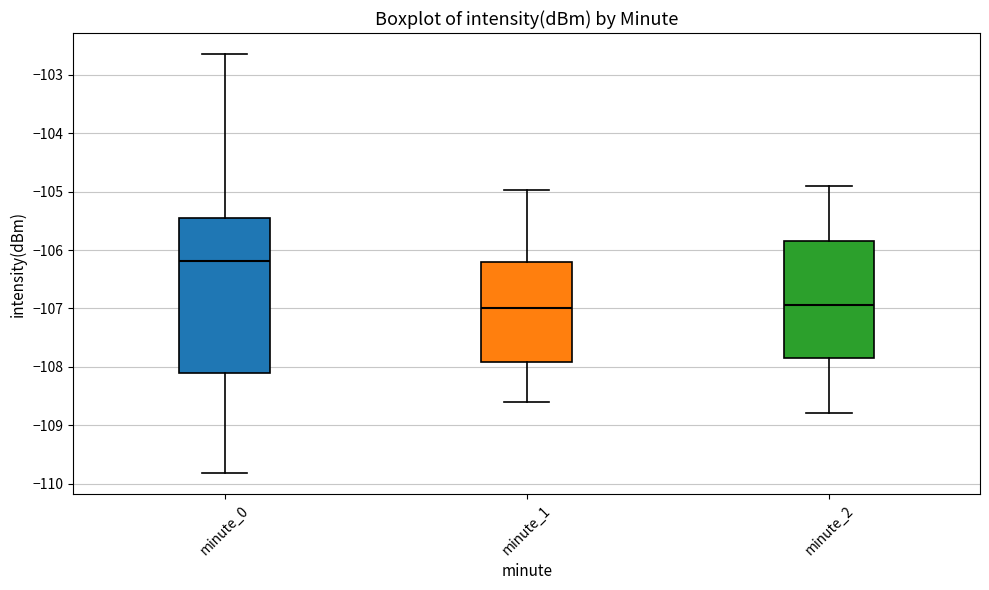

Reading left to right, transcribe this box plot: for each box, give where its median line is, the range the box spans, and where its two whiskers end, as read against the y-axis. The values are not printed on the chart, so give them approximately, as read against the axis.

minute_0: median -106.2, box -108.1 to -105.4, whiskers -109.8 to -102.6
minute_1: median -107.0, box -107.9 to -106.2, whiskers -108.6 to -105.0
minute_2: median -106.9, box -107.8 to -105.8, whiskers -108.8 to -104.9